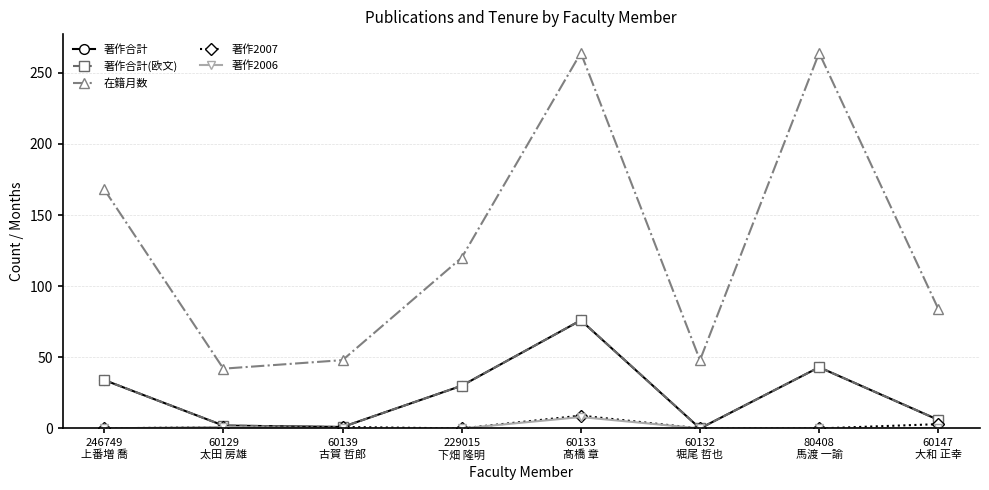

Where does the 著作2007 series first go above 1?

60133
髙橋 章